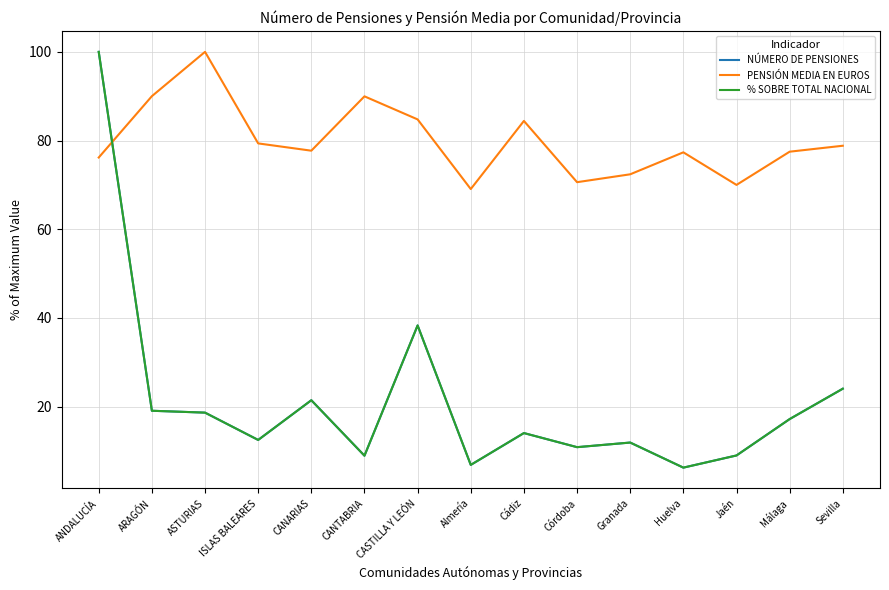

Where is the first local maximum for NÚMERO DE PENSIONES?

CANARIAS